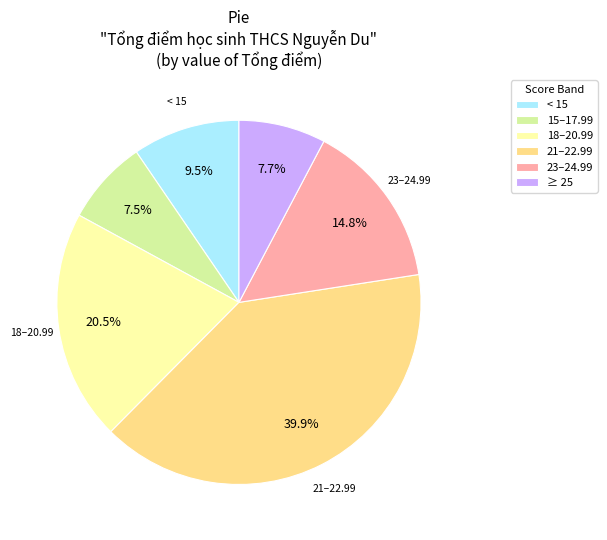

What portion of the pie excludes 18–20.99?

79.5%